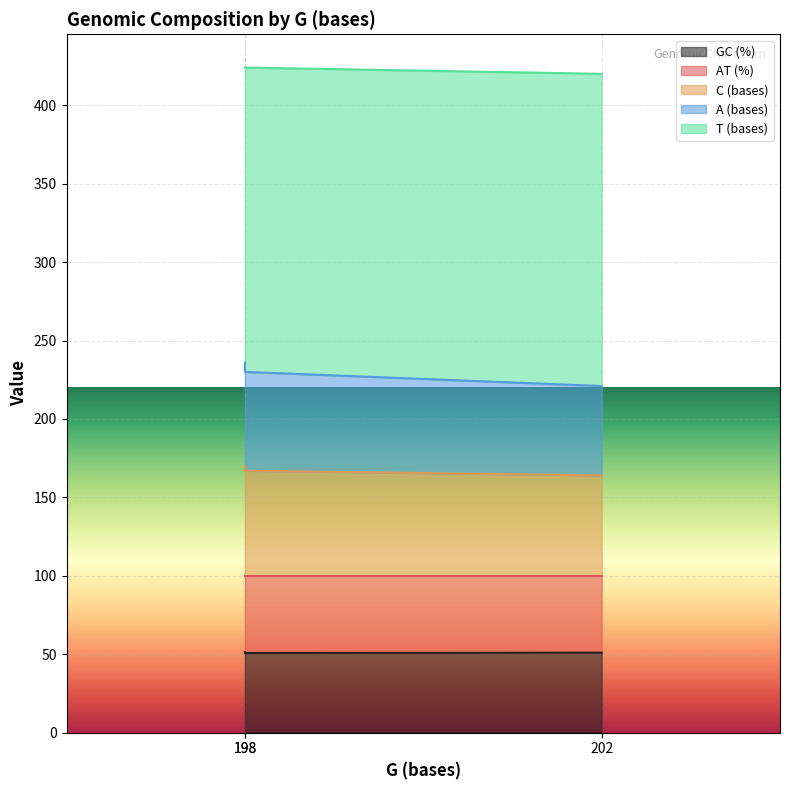

At which label does A (bases) reach its minimum?

202